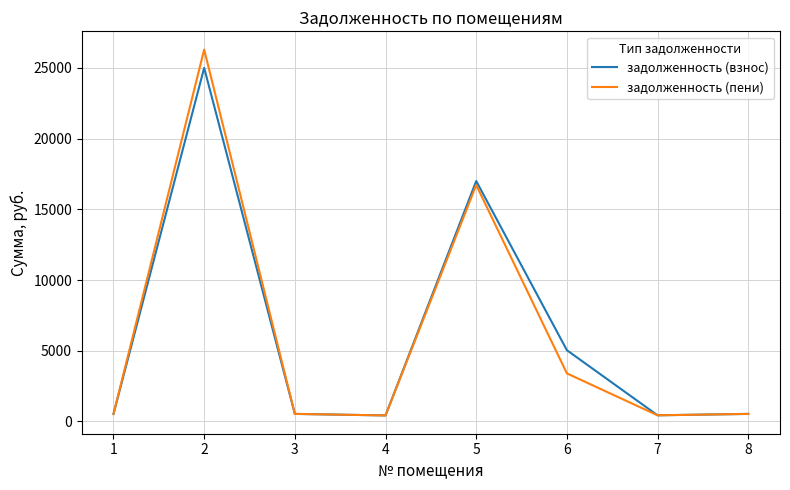

What are all the series names shown in the legend?

задолженность (взнос), задолженность (пени)